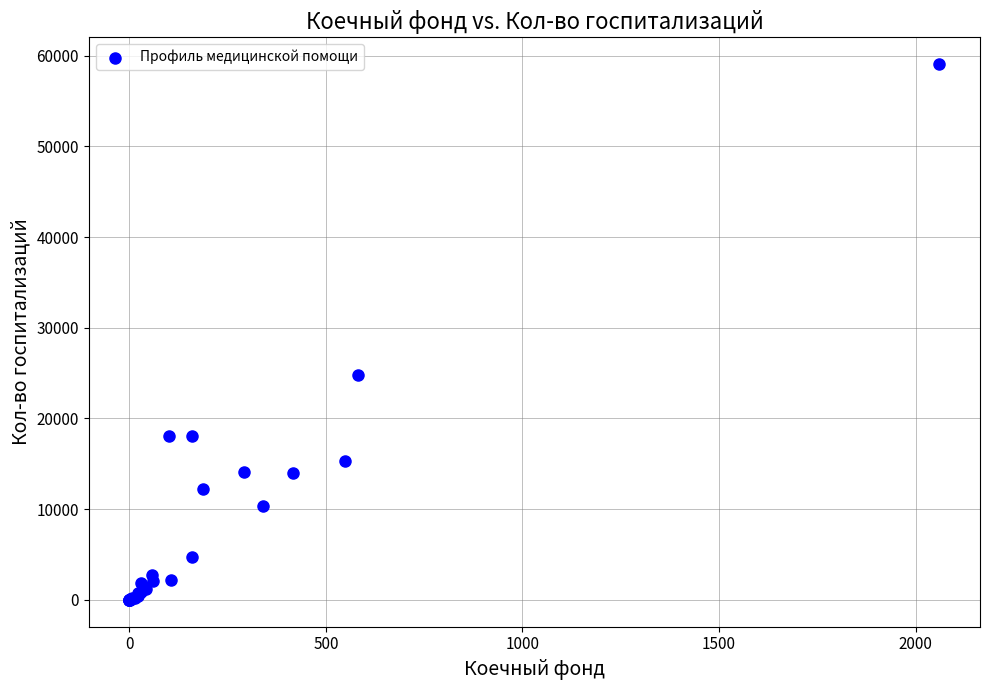

What Y value in the scatter plot is closest to 29527?

24761